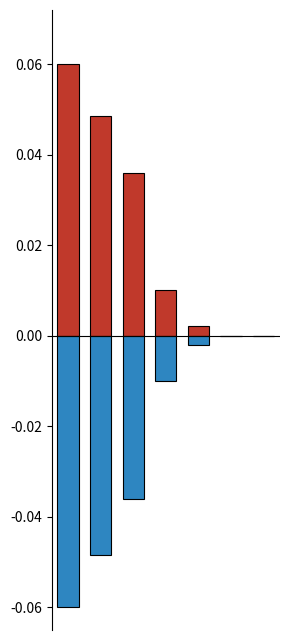

How many bars are there in each group?

2